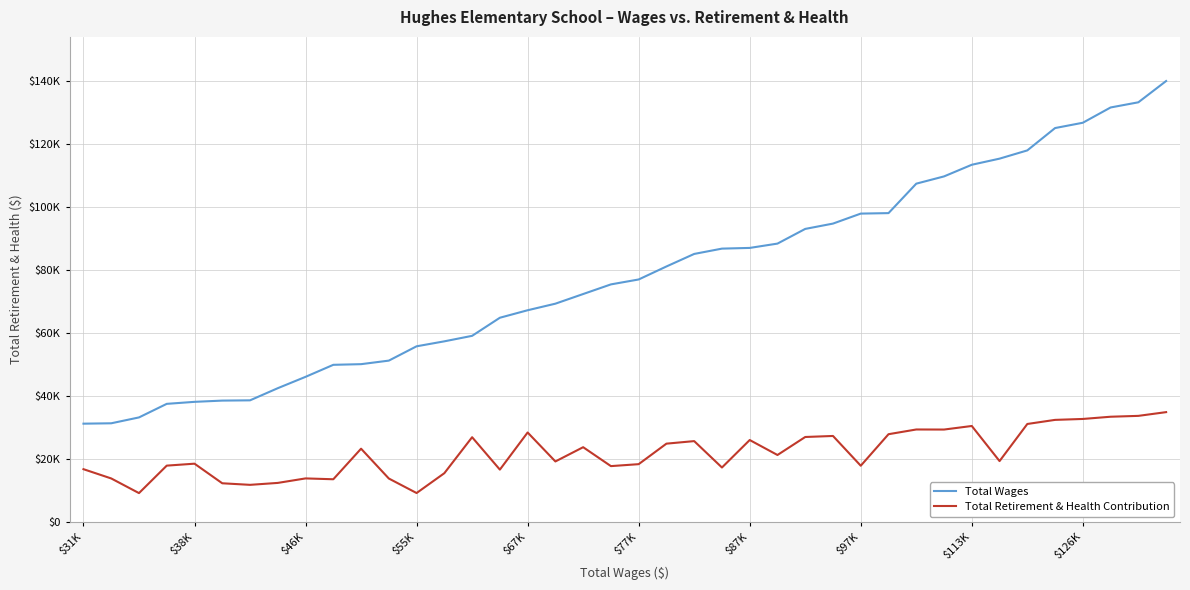

What are all the series names shown in the legend?

Total Wages, Total Retirement & Health Contribution